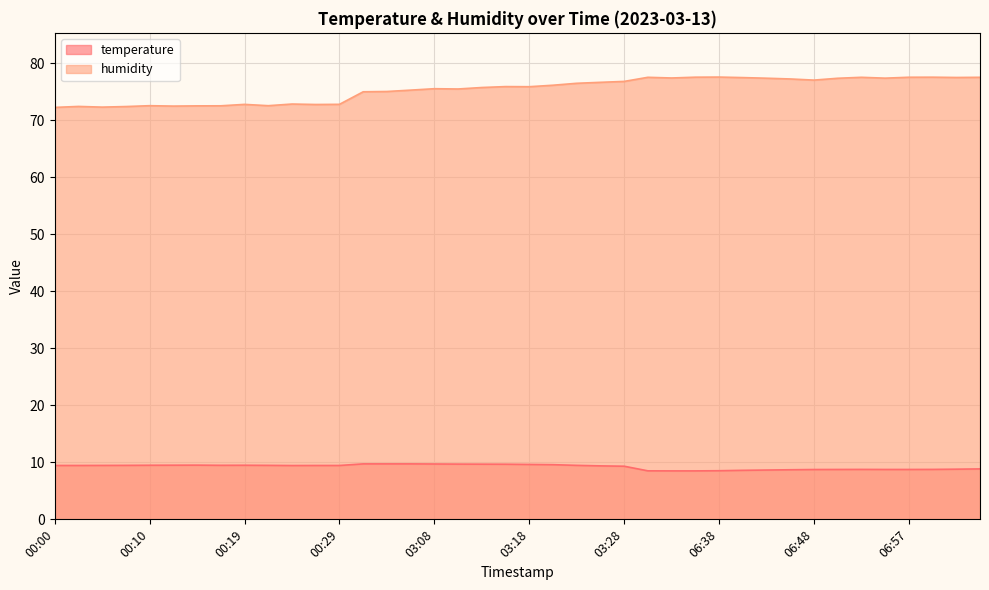

How many distinct data groups are displayed?

2